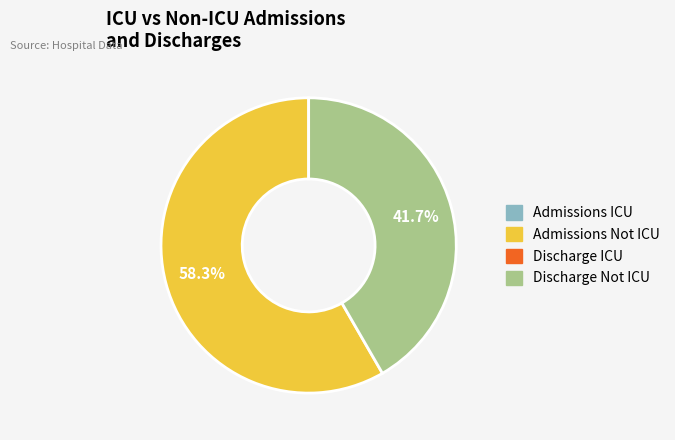

Is there any slice that represents more than half of the pie?

Yes